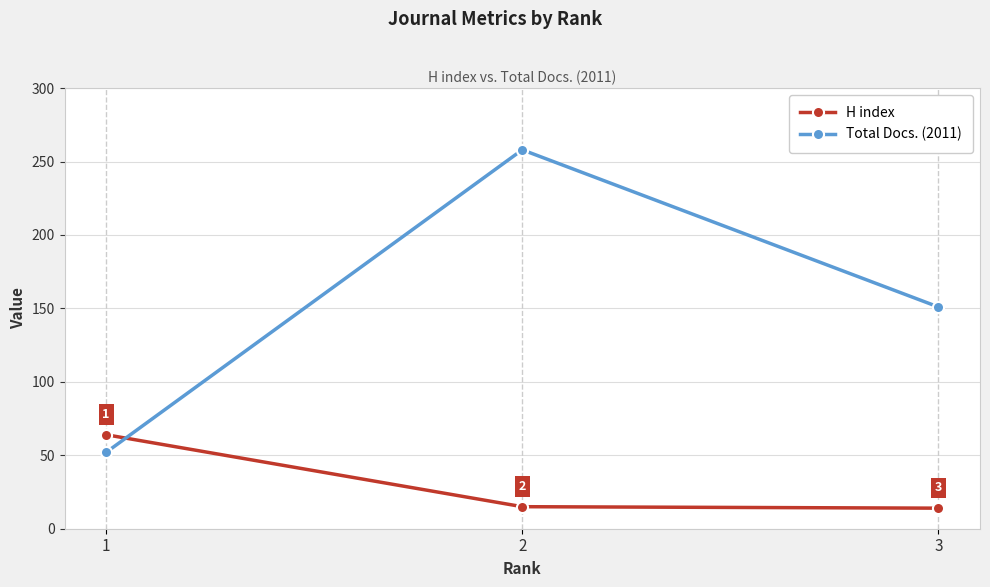

How many lines are shown in the chart?

2